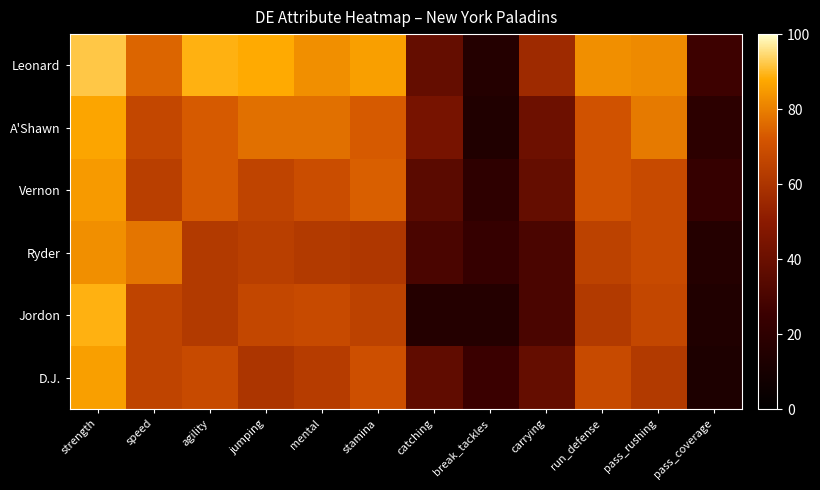

What is the spread (max minus min) of values at mental?

21